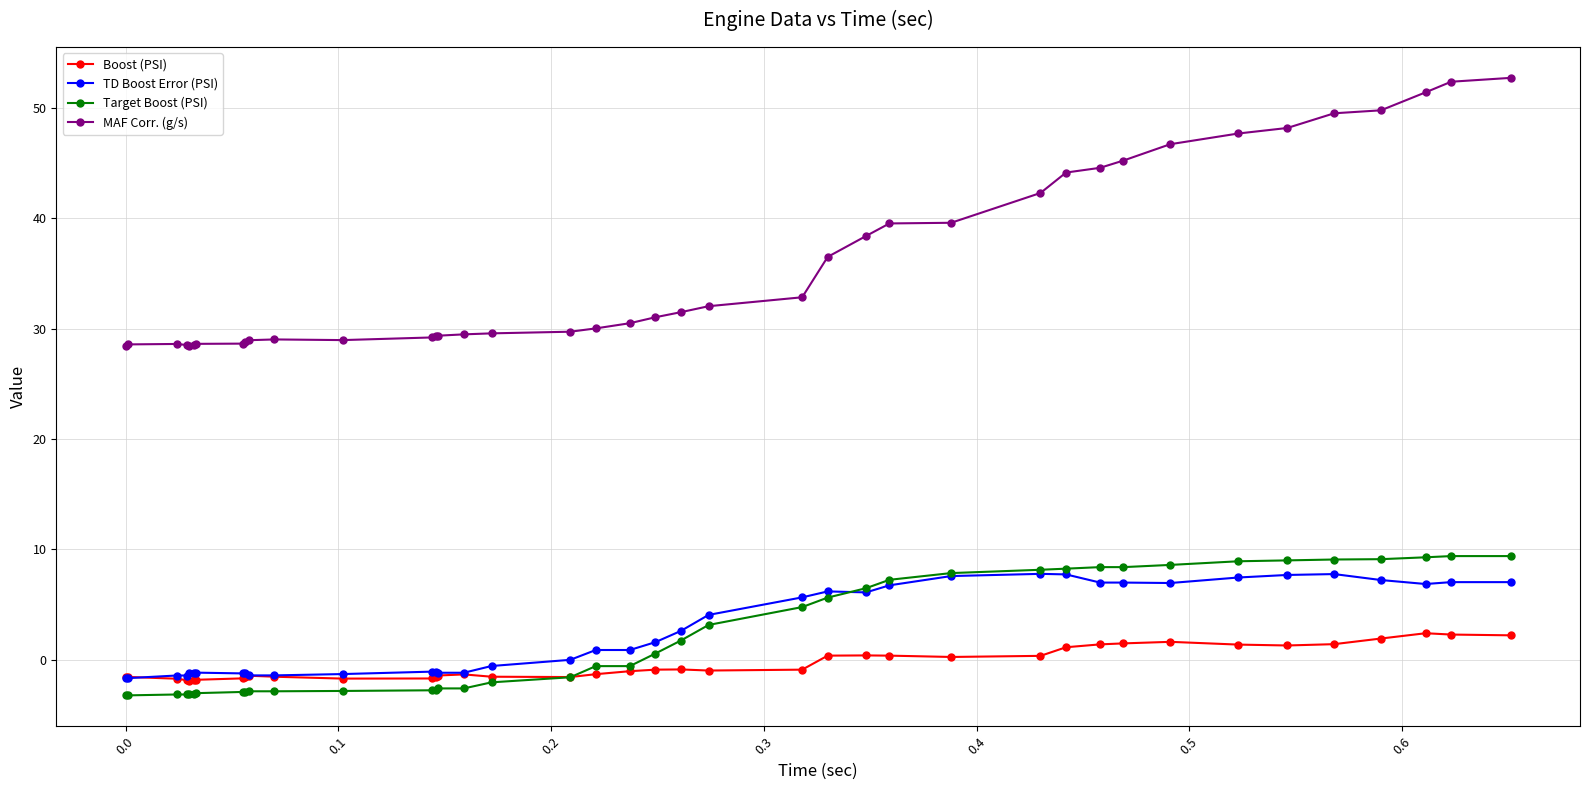

Which series has the largest total across all categories?

MAF Corr. (g/s)